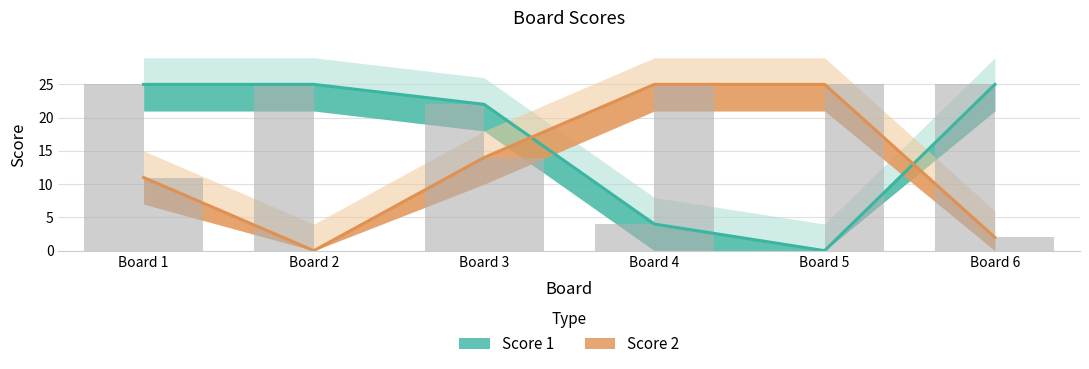

Which series has the largest total across all categories?

Score 1